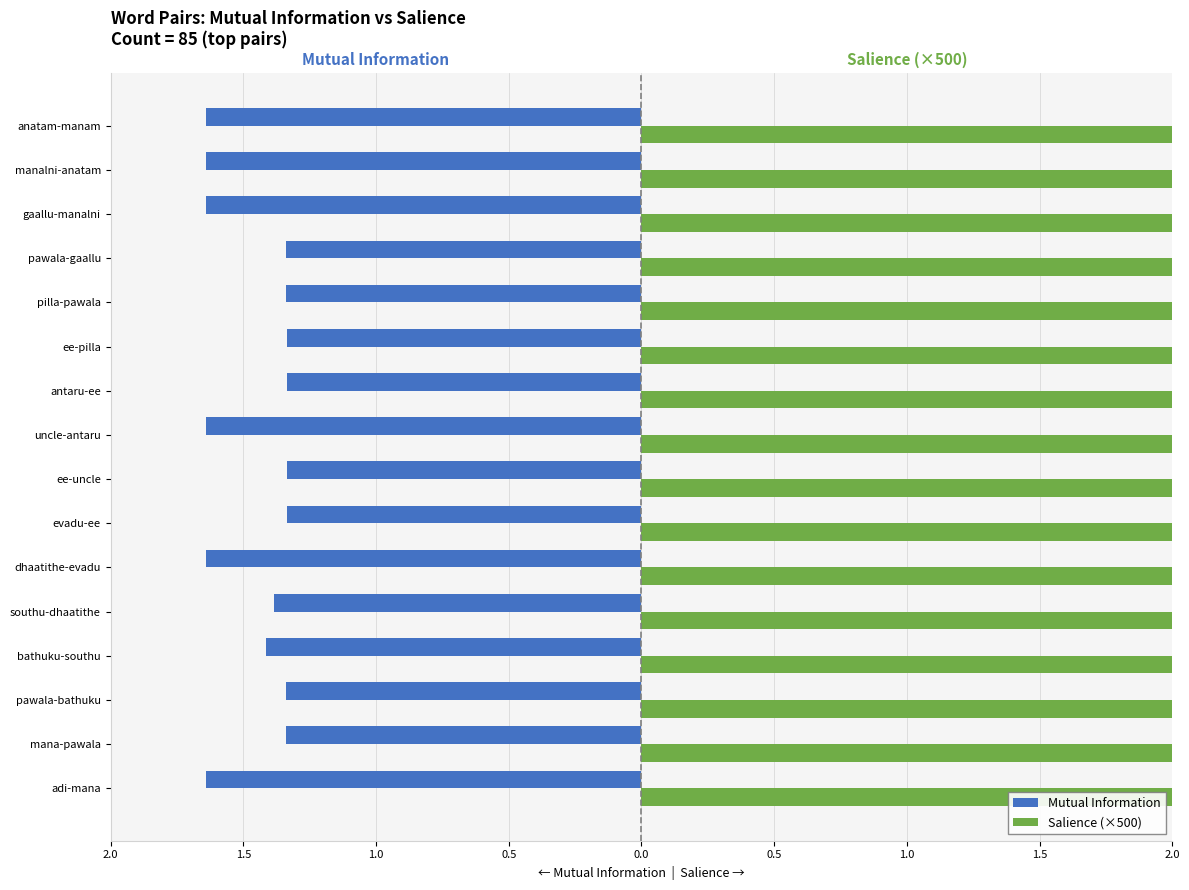

Which series has the largest total across all categories?

Salience (×500)